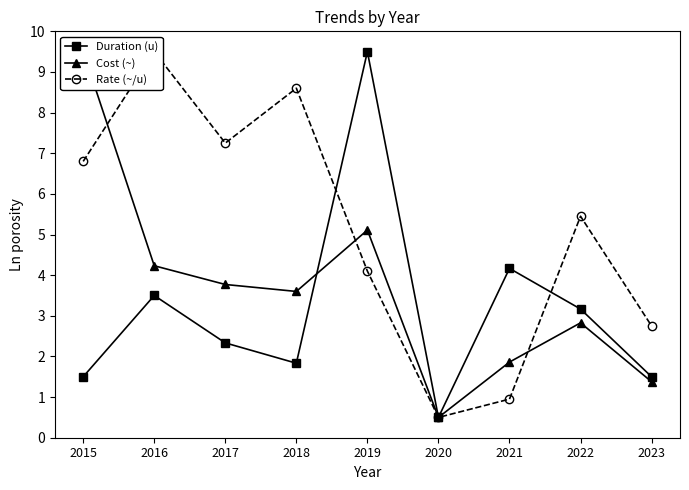

Is it true that Rate (~/u) equals 5.4 at 2022?

True